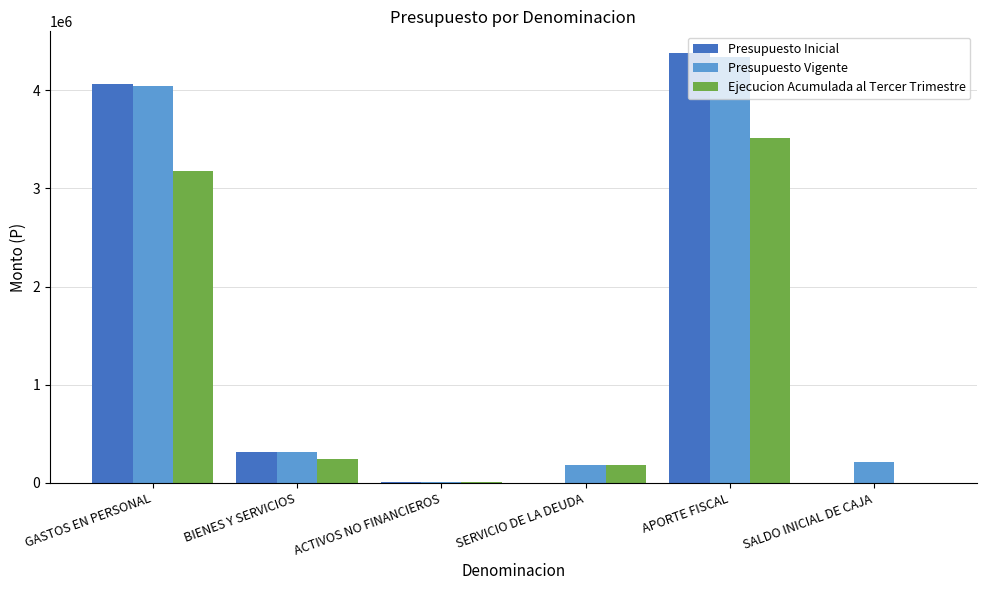

How many categories are shown in the chart?

6